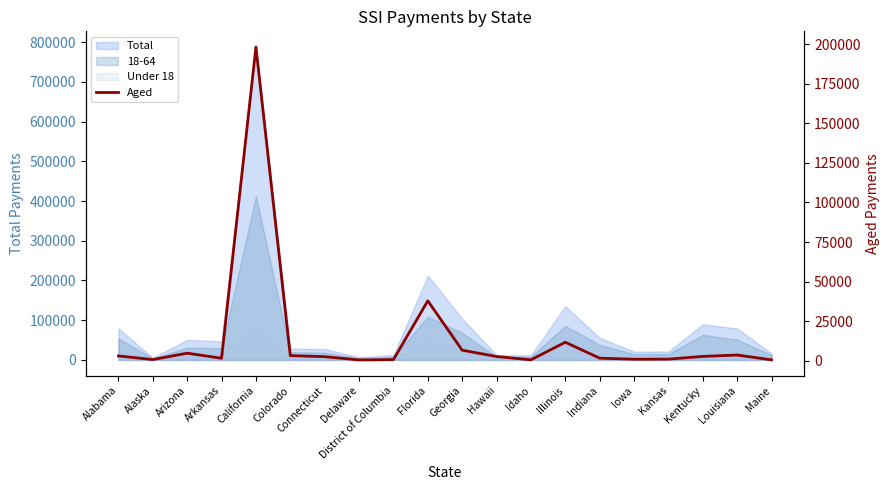

What is the average value?

14160